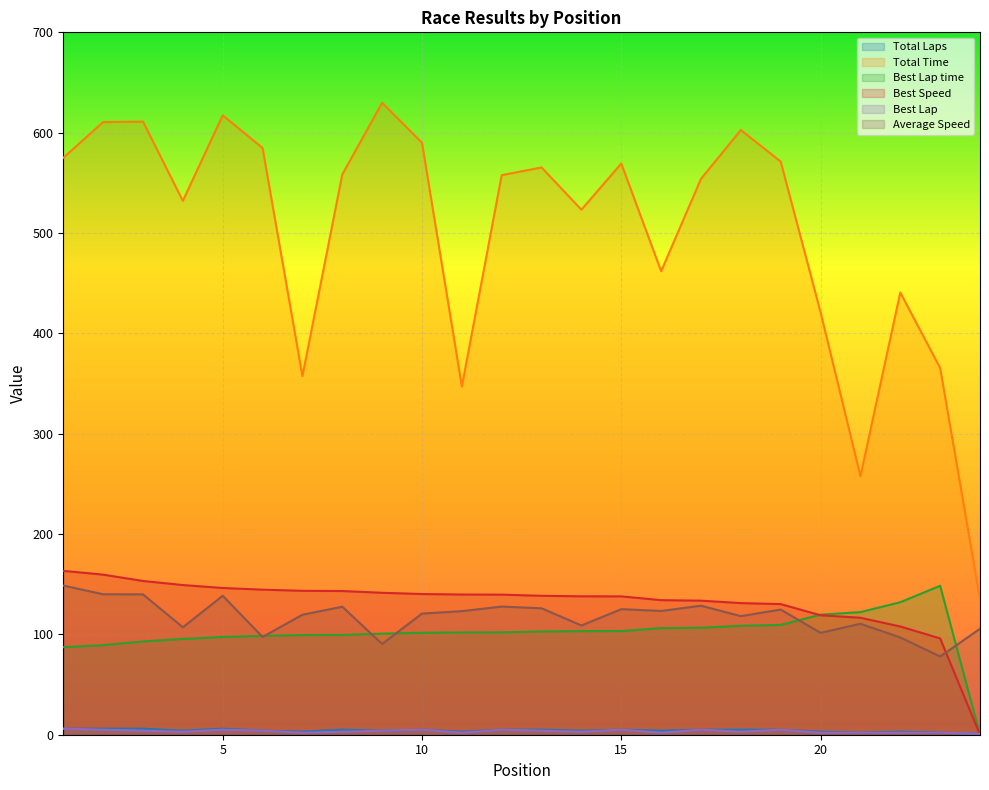

True or false: Total Time and Best Lap time intersect in this chart.

False